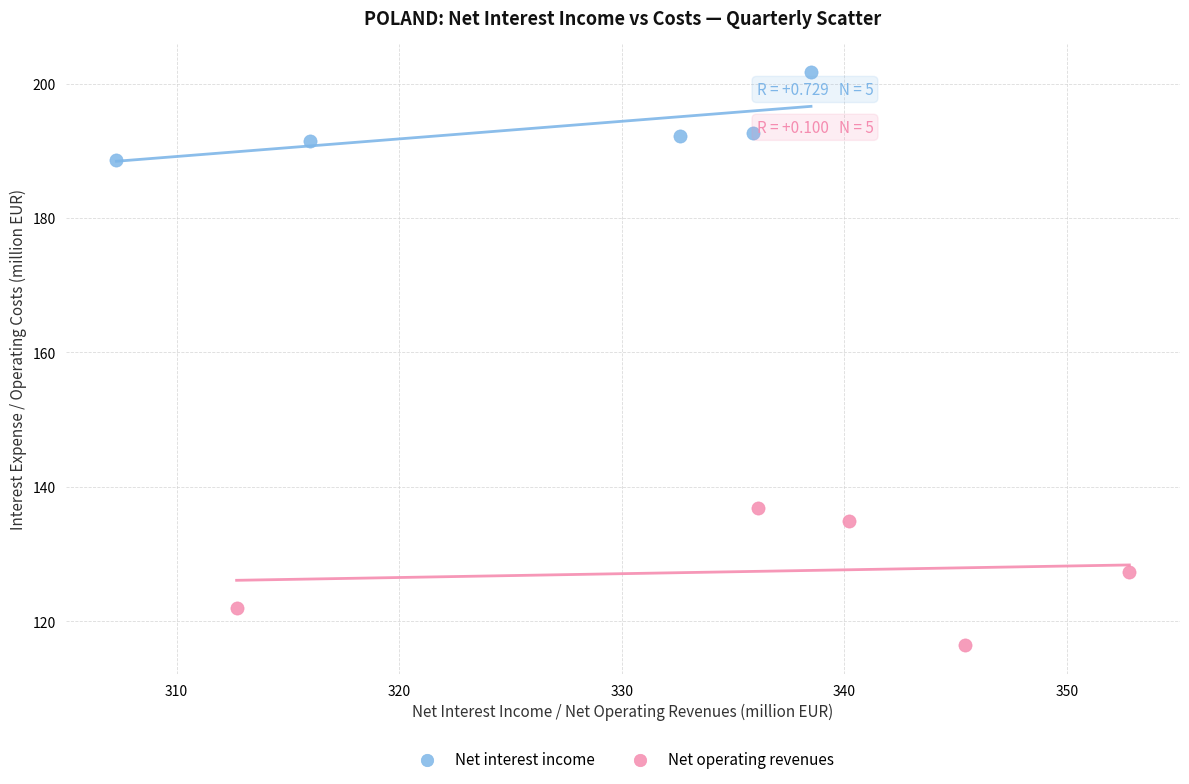

What are all the series names shown in the legend?

Net interest income, Net operating revenues